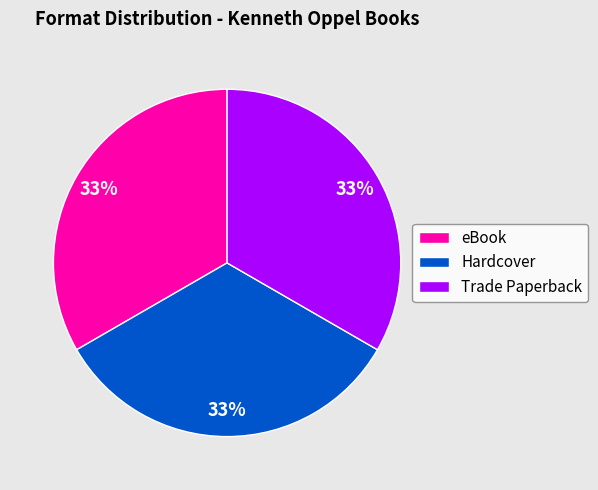

Approximately how many times larger is the value at Hardcover compared to Trade Paperback?

1.0